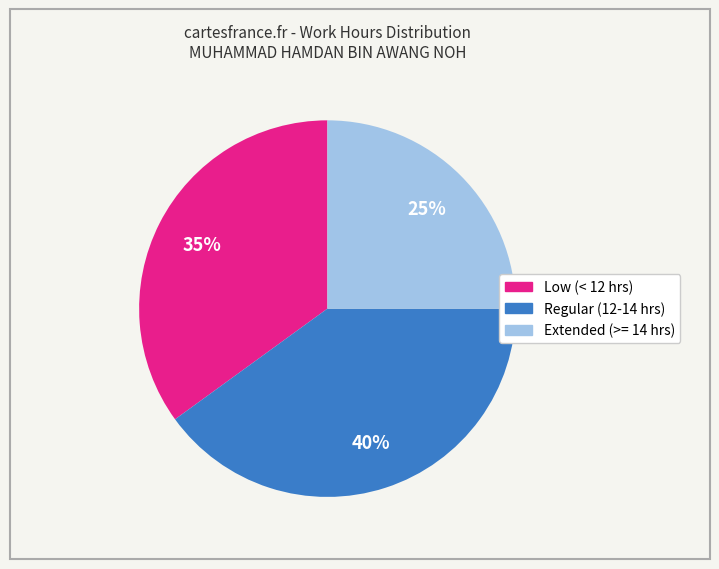

How many slices are in this pie chart?

3